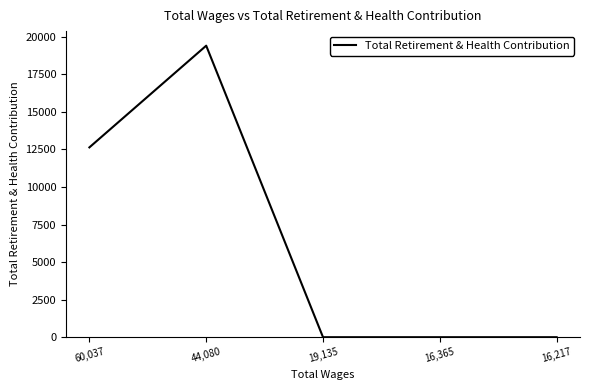

Which label corresponds to the largest value in the chart?

44,080